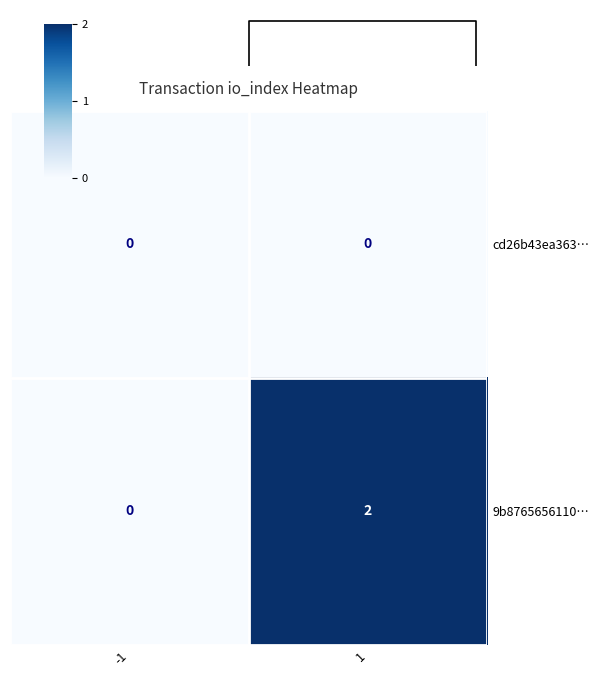

What is the spread (max minus min) of values at 1?

2